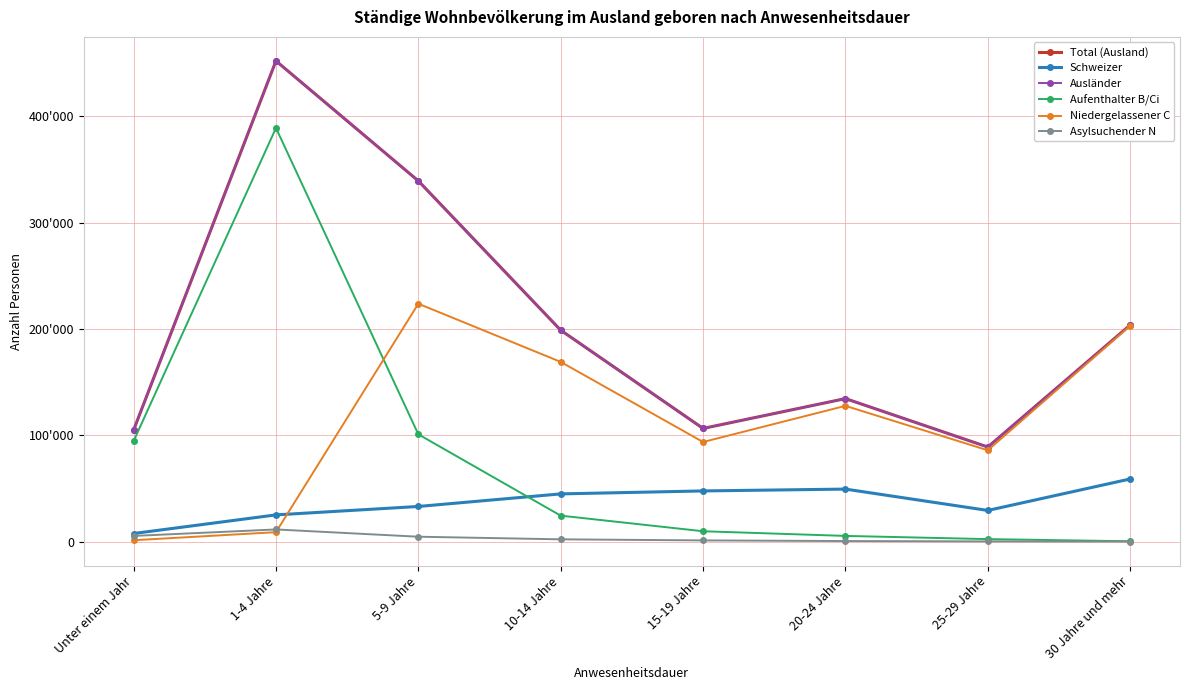

The Schweizer series shows 33188 at 5-9 Jahre. True or false?

True